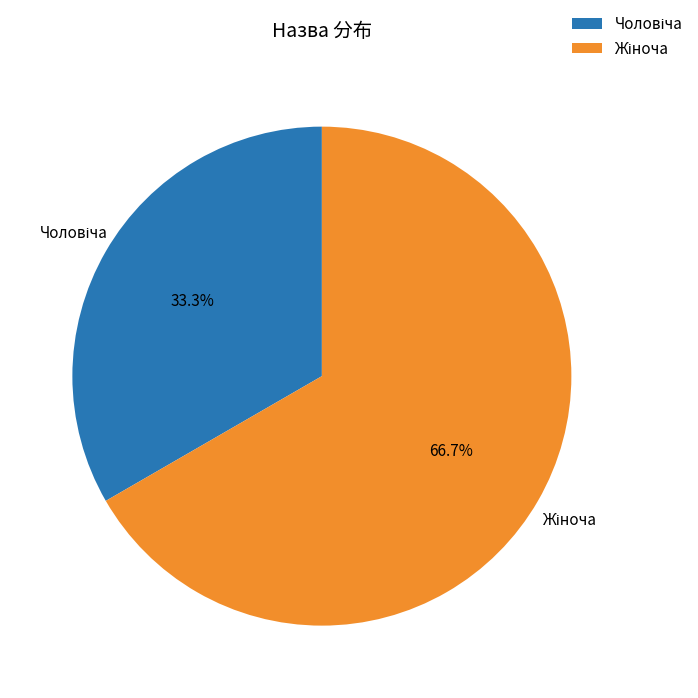

Is there a majority slice in this chart?

Yes